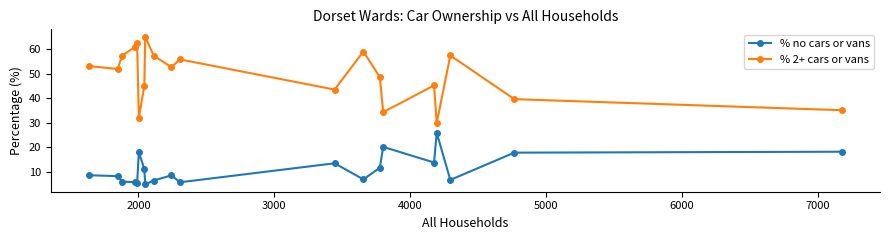

How many interior local peaks does the % 2+ cars or vans series have?

6